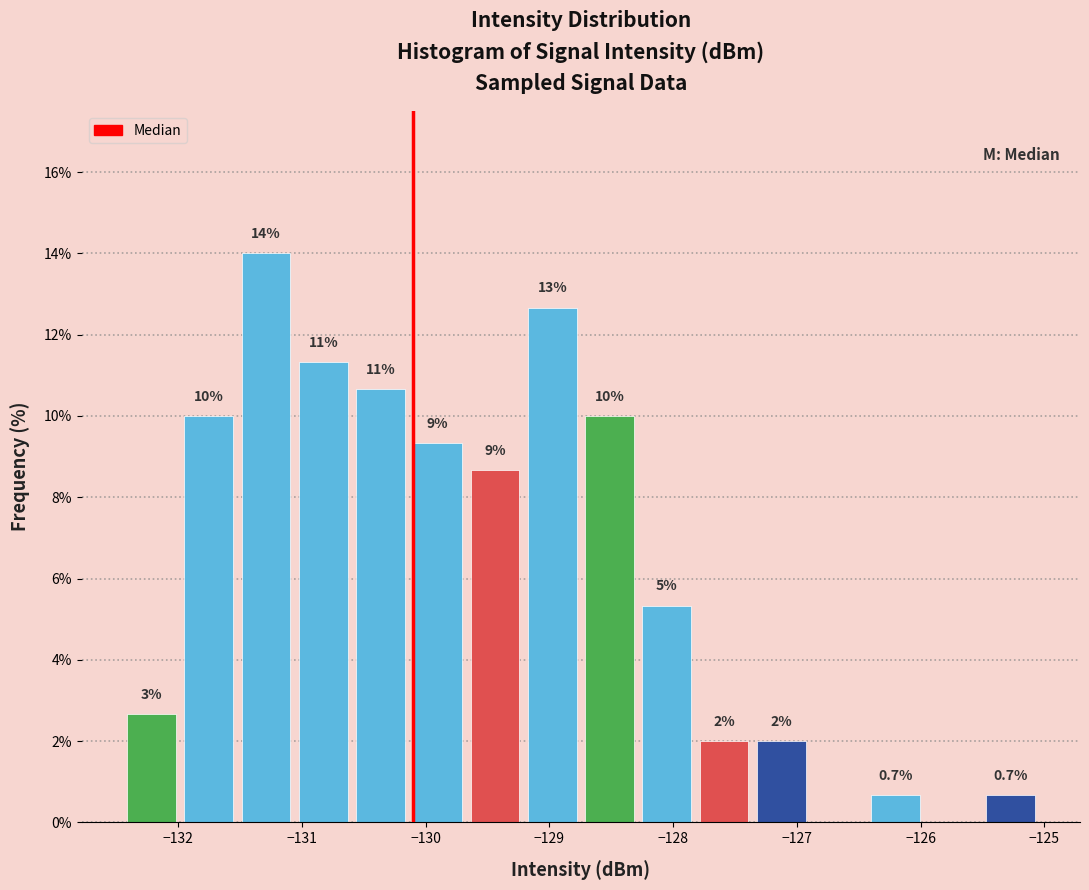

Over which range of the x-axis is the bar tallest?

-131.5 to -131.1